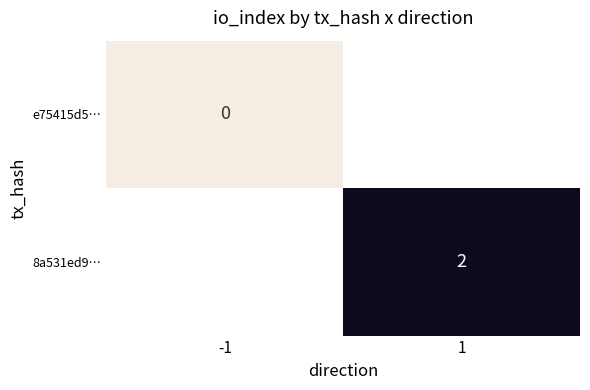

The value of 8a531ed9… at 1 is 3.2. True or false?

False